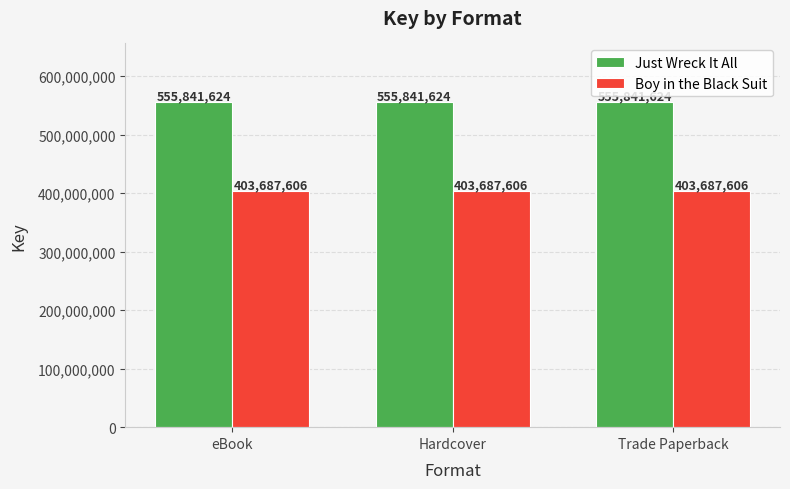

What is the difference between the highest and lowest values at Trade Paperback?

152154018